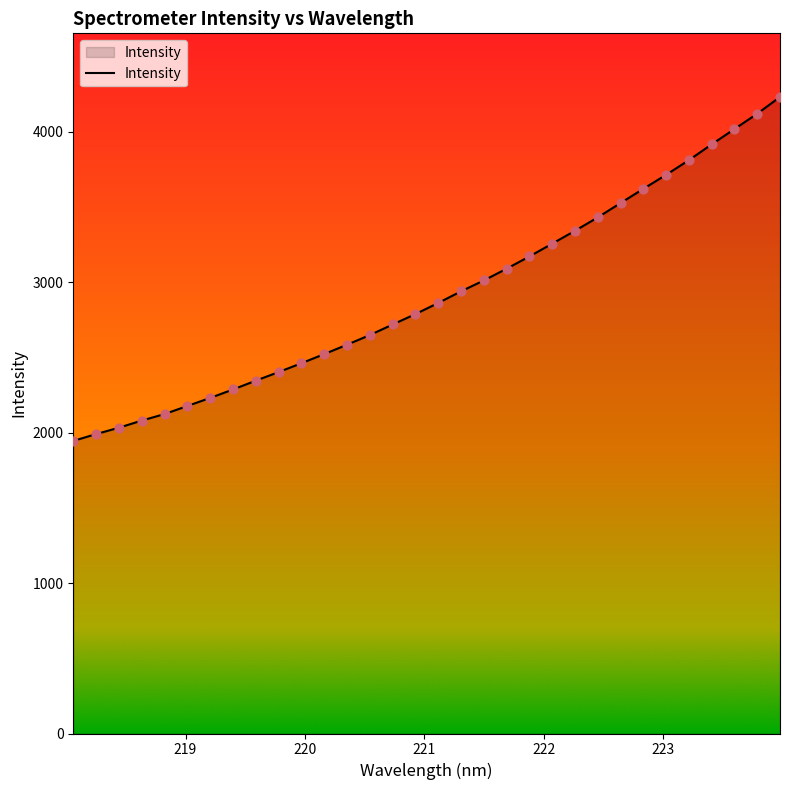

What is the greatest value displayed?

4230.6